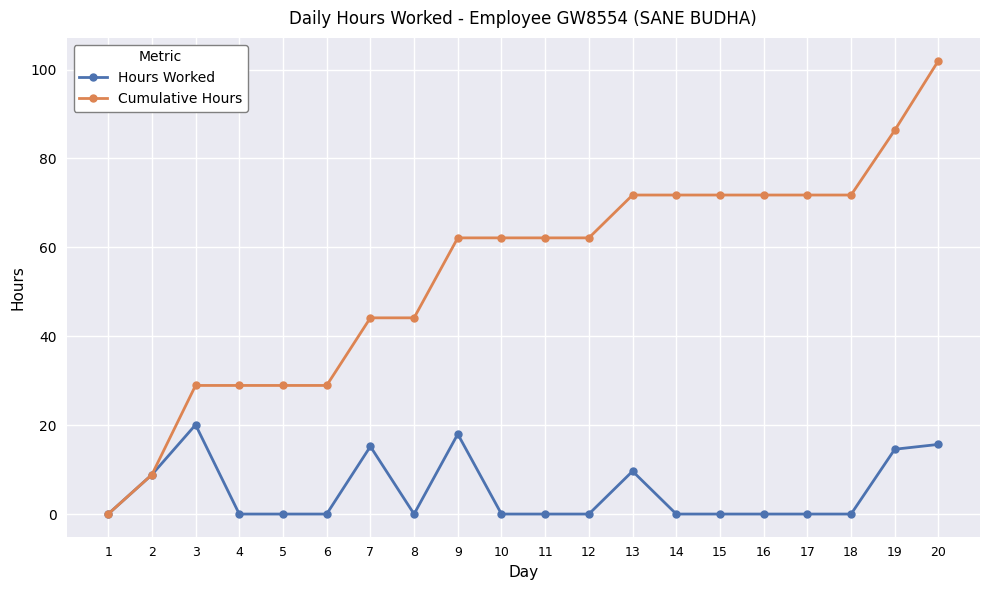

What is the value of the Cumulative Hours point at the 8th from the left?

44.1